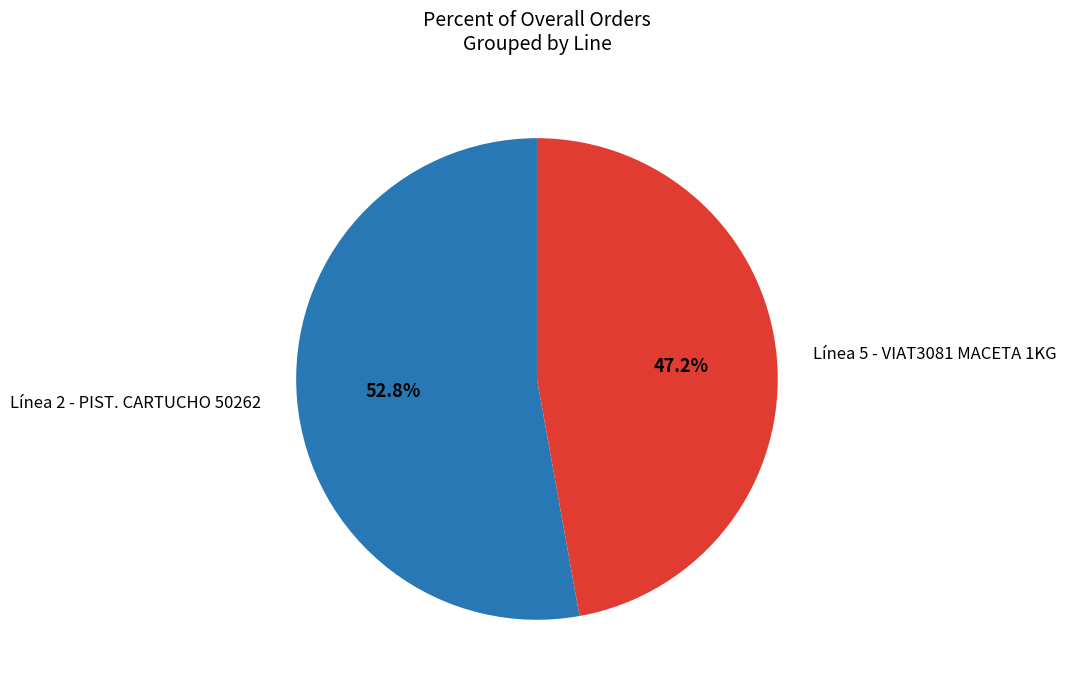

True or false: Línea 5 - VIAT3081 MACETA 1KG accounts for 47% of the total.

True